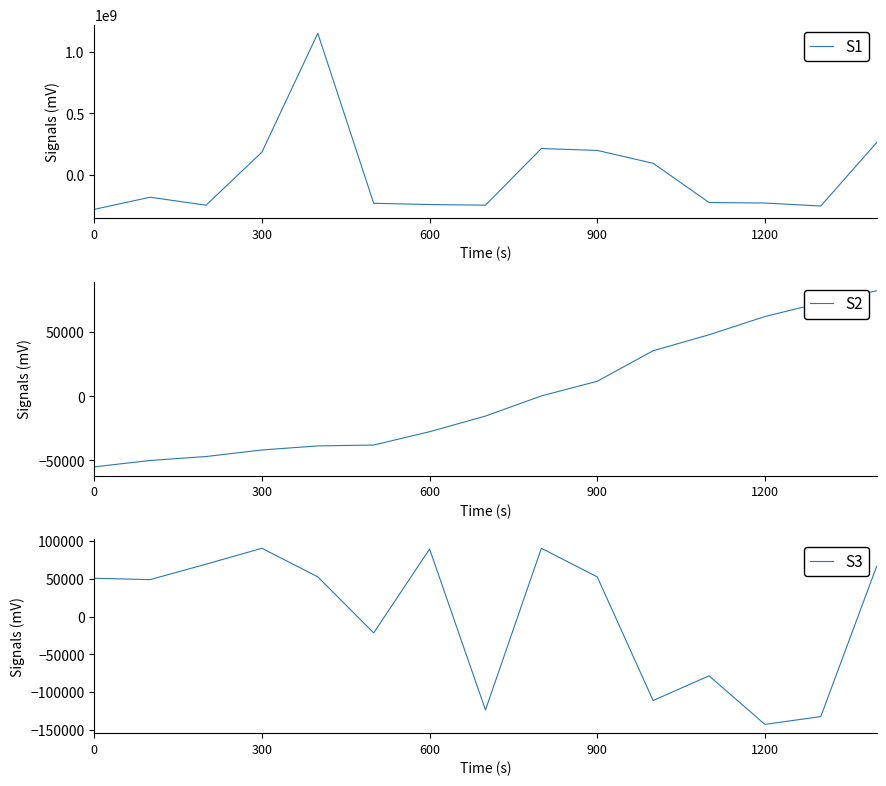

Is it true that S1 equals -277445000.7 at 0?

True